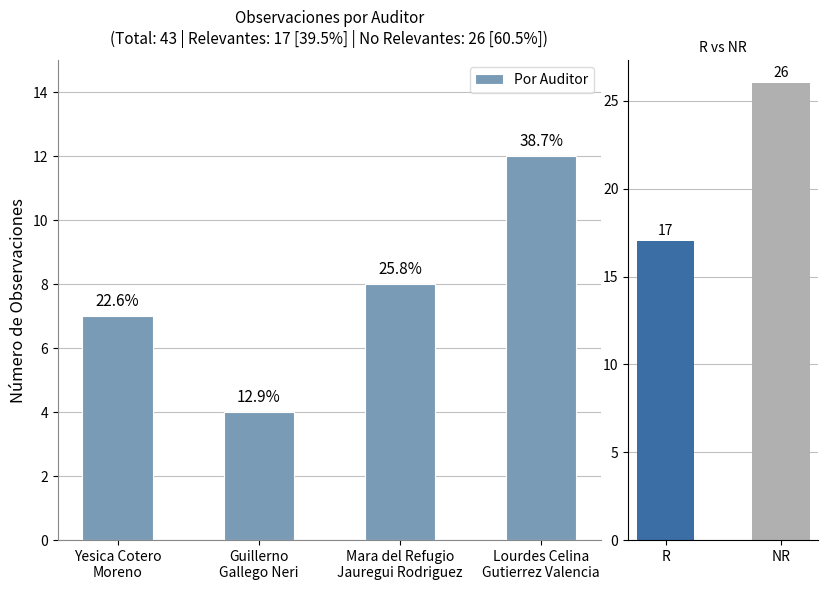

Is it true that the value at Lourdes Celina
Gutierrez Valencia is 12?

True